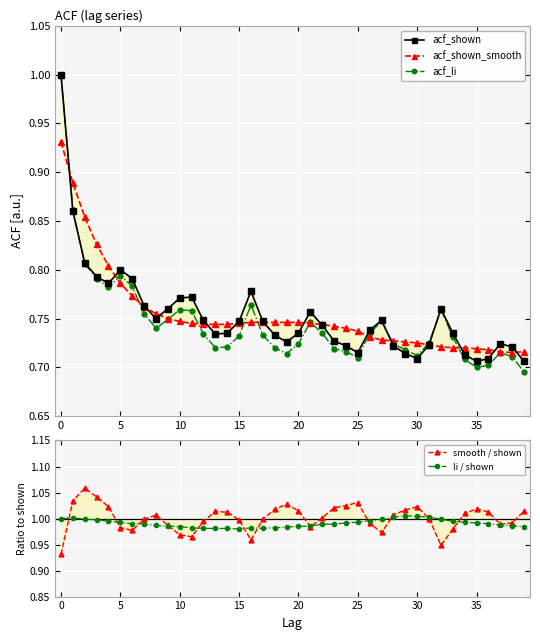

Reading left to right, list all the values displayed in this chart.

acf_shown: 1.0	0.9	0.8	0.8	0.8	0.8	0.8	0.8	0.8	0.8	0.8	0.8	0.7	0.7	0.7	0.7	0.8	0.7	0.7	0.7	0.7	0.8	0.7	0.7	0.7	0.7	0.7	0.7	0.7	0.7	0.7	0.7	0.8	0.7	0.7	0.7	0.7	0.7	0.7	0.7
acf_shown_smooth: 0.9	0.9	0.9	0.8	0.8	0.8	0.8	0.8	0.8	0.8	0.7	0.7	0.7	0.7	0.7	0.7	0.7	0.7	0.7	0.7	0.7	0.7	0.7	0.7	0.7	0.7	0.7	0.7	0.7	0.7	0.7	0.7	0.7	0.7	0.7	0.7	0.7	0.7	0.7	0.7
acf_li: 1.0	0.9	0.8	0.8	0.8	0.8	0.8	0.8	0.7	0.7	0.8	0.8	0.7	0.7	0.7	0.7	0.8	0.7	0.7	0.7	0.7	0.7	0.7	0.7	0.7	0.7	0.7	0.7	0.7	0.7	0.7	0.7	0.8	0.7	0.7	0.7	0.7	0.7	0.7	0.7
smooth / shown: 0.9	1.0	1.1	1.0	1.0	1.0	1.0	1.0	1.0	1.0	1.0	1.0	1.0	1.0	1.0	1.0	1.0	1.0	1.0	1.0	1.0	1.0	1.0	1.0	1.0	1.0	1.0	1.0	1.0	1.0	1.0	1.0	0.9	1.0	1.0	1.0	1.0	1.0	1.0	1.0
li / shown: 1.0	1.0	1.0	1.0	1.0	1.0	1.0	1.0	1.0	1.0	1.0	1.0	1.0	1.0	1.0	1.0	1.0	1.0	1.0	1.0	1.0	1.0	1.0	1.0	1.0	1.0	1.0	1.0	1.0	1.0	1.0	1.0	1.0	1.0	1.0	1.0	1.0	1.0	1.0	1.0